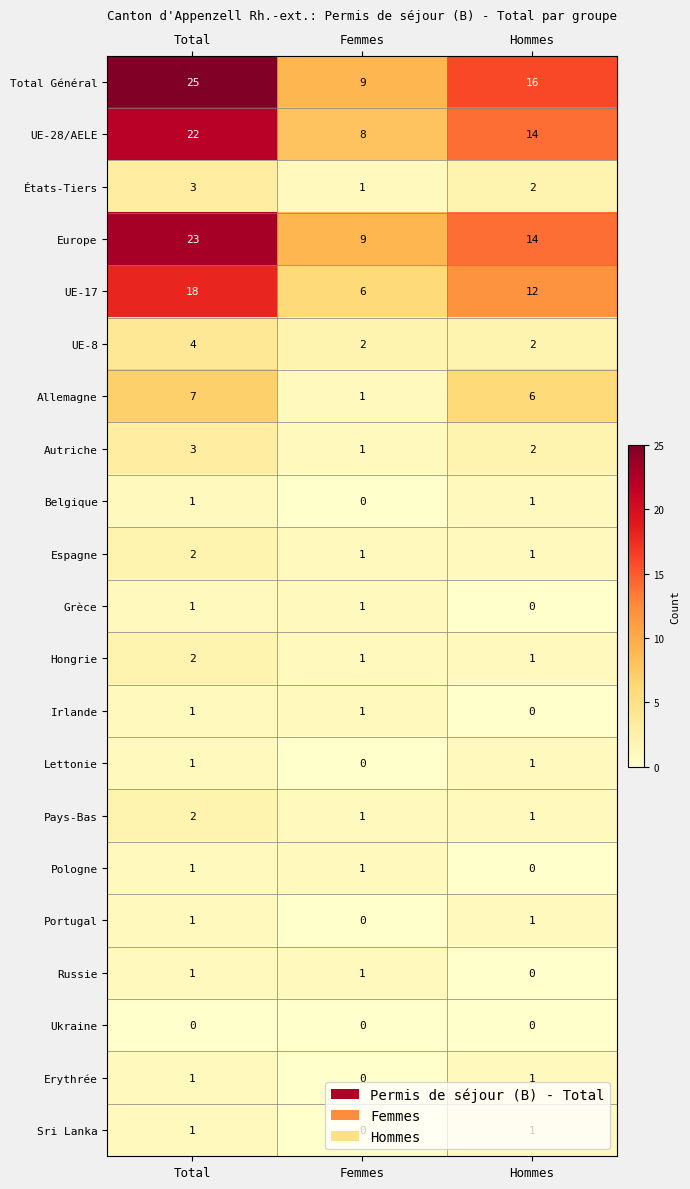

At which label does Allemagne reach its minimum?

Femmes